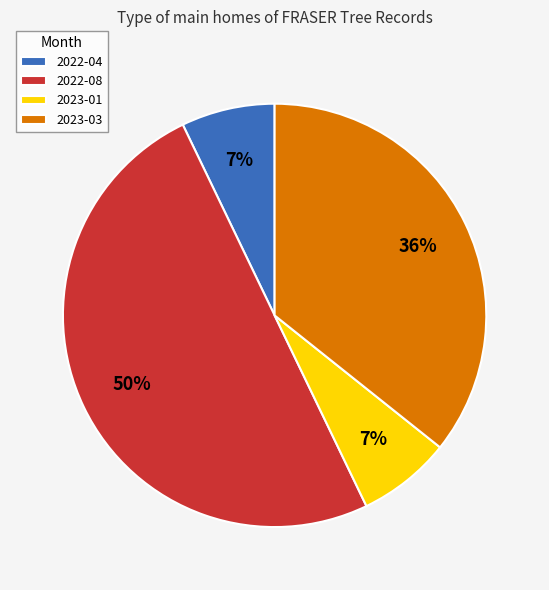

Count the number of slices in the pie.

4